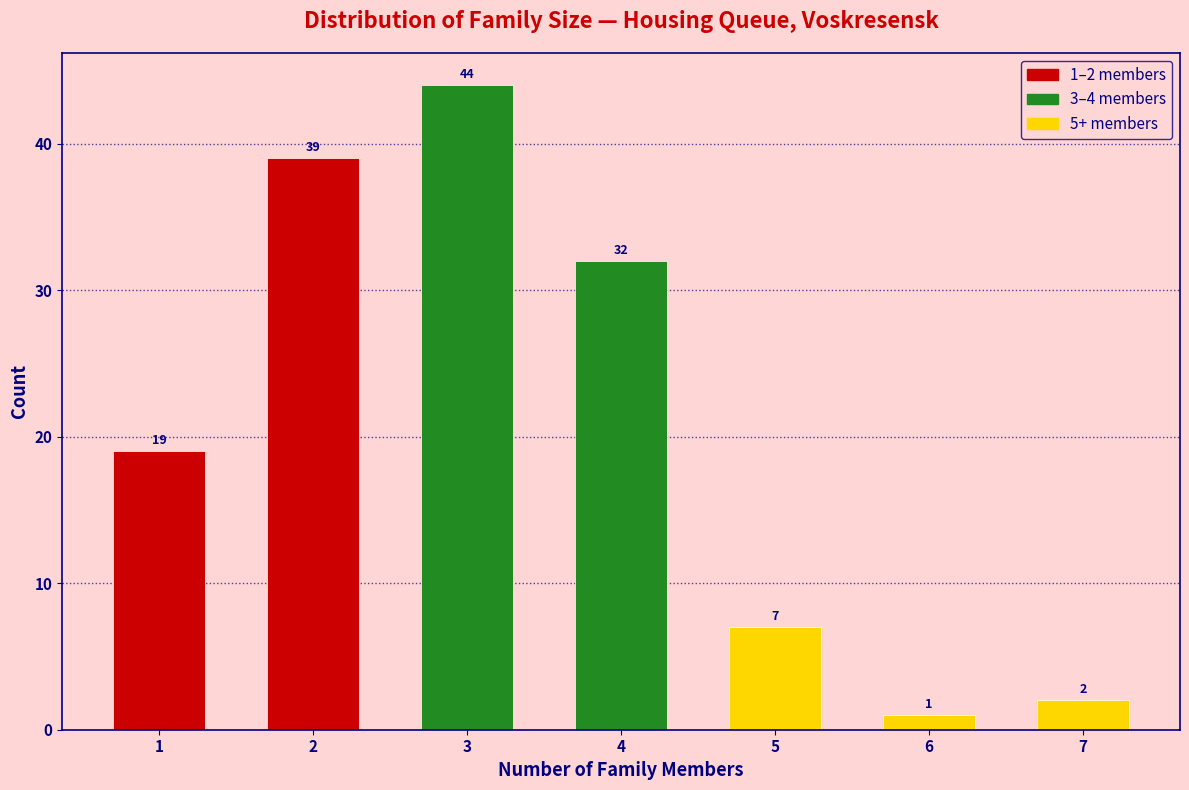

Reading left to right, transcribe all the data shown in this chart.

19	39	44	32	7	1	2